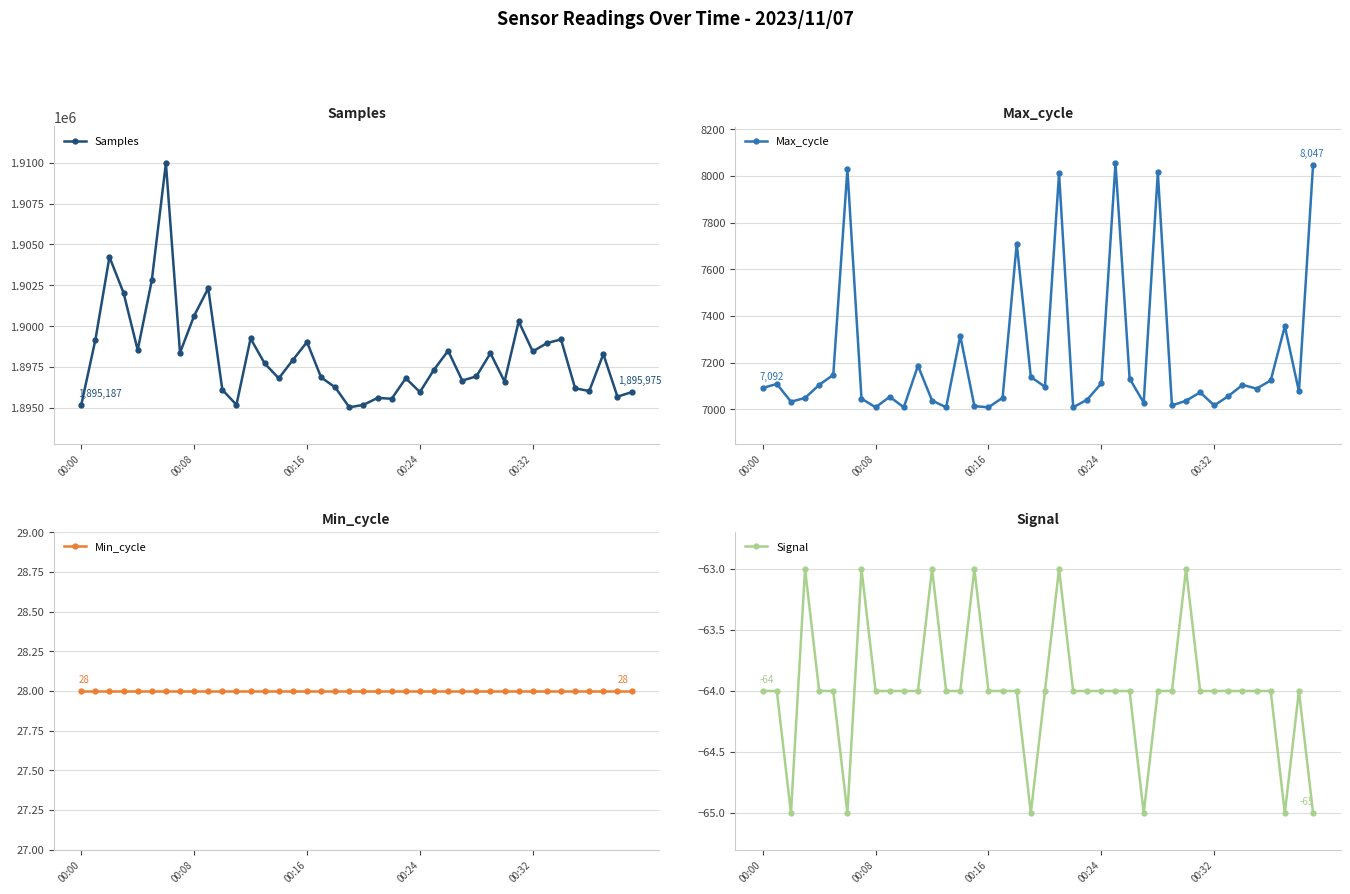

What is the difference between the second highest and second lowest values in the Signal series?

2